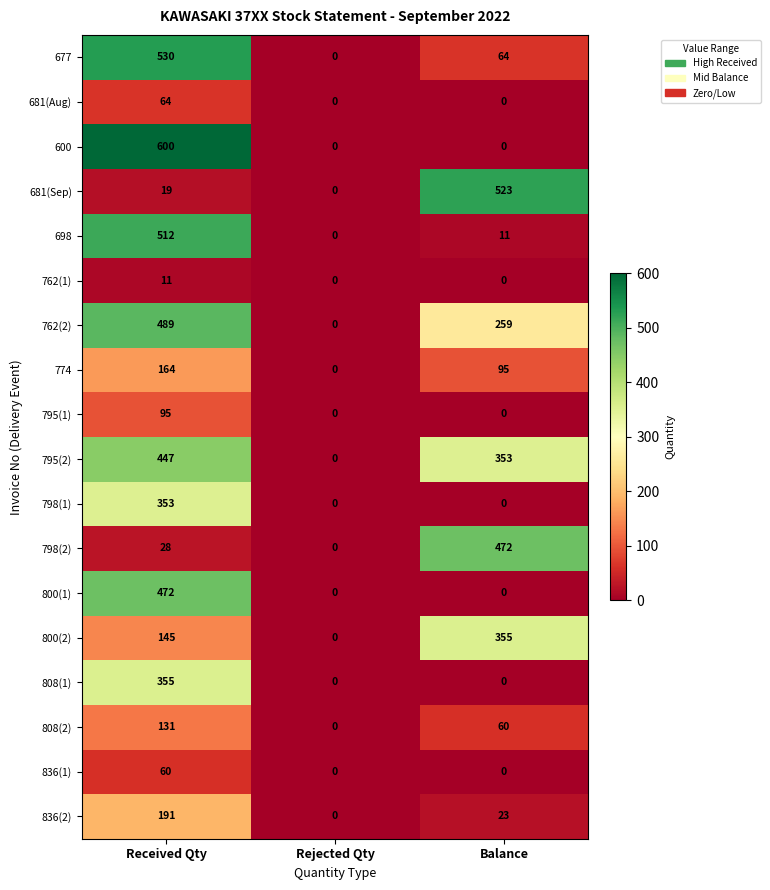

Rank the categories by 800(2) value from highest to lowest.

Balance, Received Qty, Rejected Qty